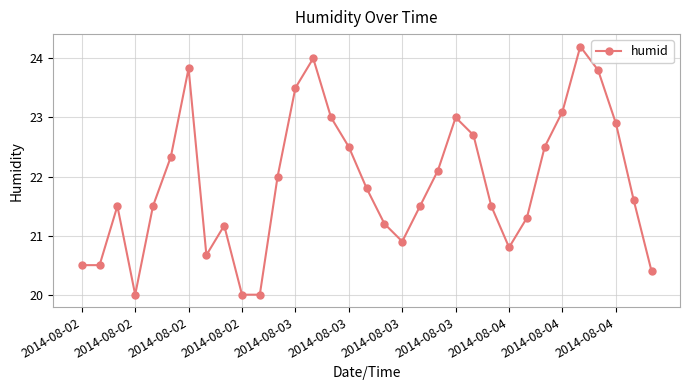

What is the difference between the maximum and minimum values?

4.2